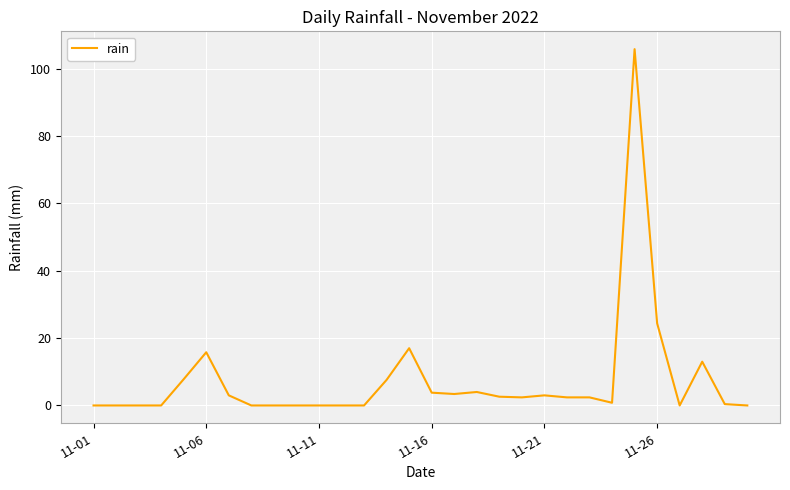

What is the greatest value displayed?

105.8